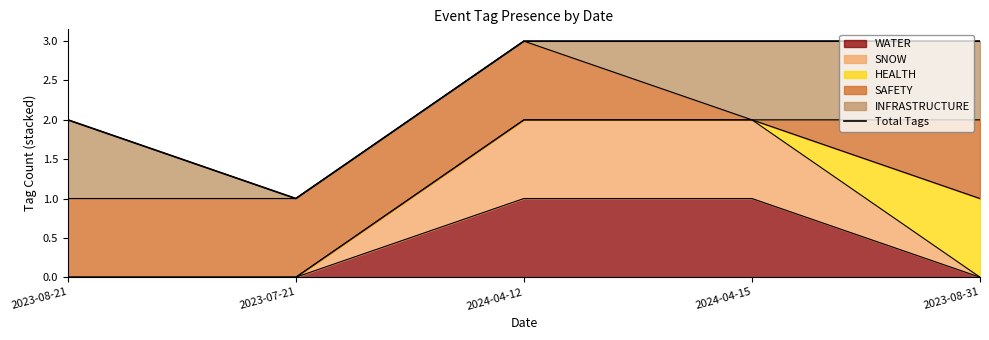

True or false: the data has more than 1 interior local peaks.

False